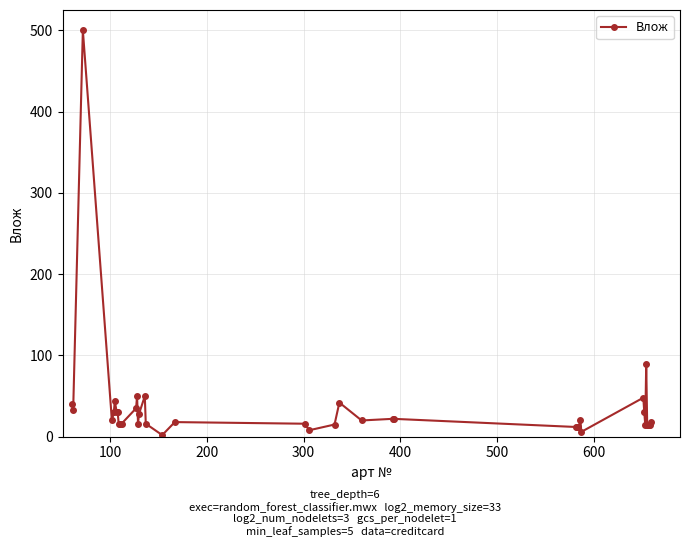

True or false: there are more than 2 points higher than both neighbors.

True